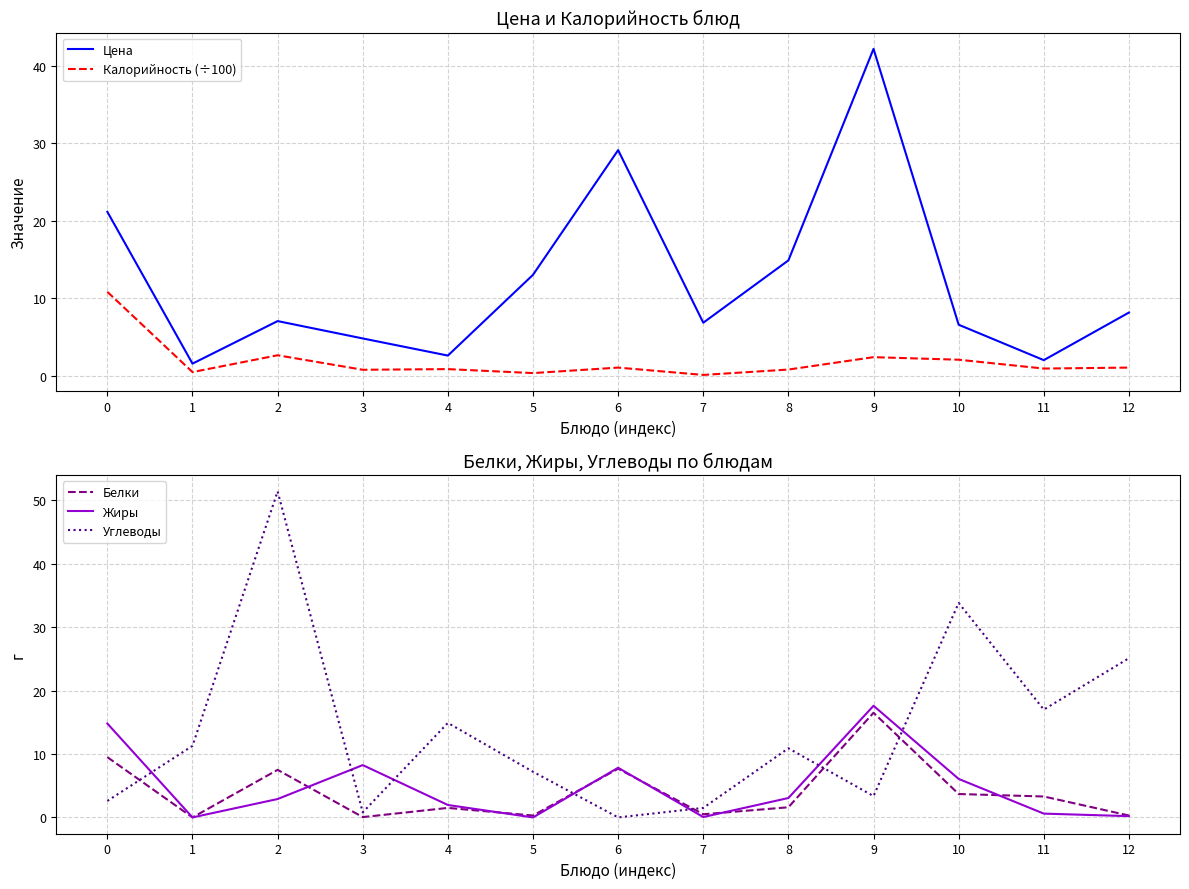

At 3, list the series in order from largest to smallest.

Жиры, Цена, Углеводы, Калорийность (÷100), Белки